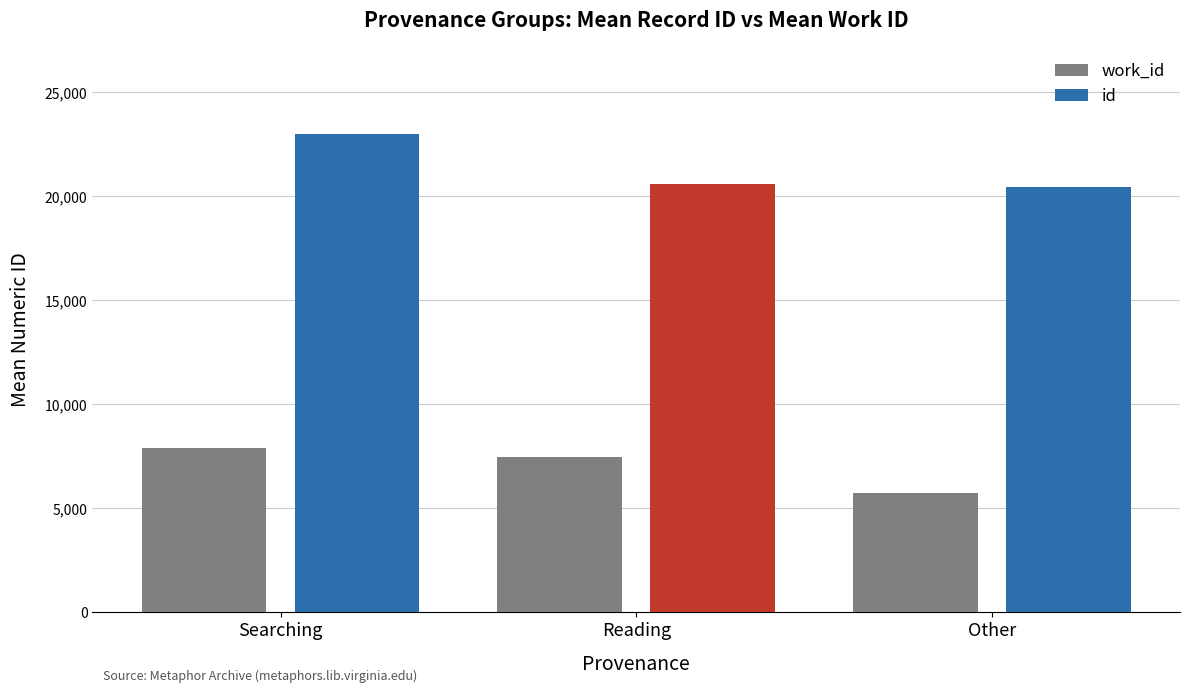

Reading right to left, transcribe all the data shown in this chart.

work_id: Other=5755	Reading=7471	Searching=7912
id: Other=20450	Reading=20605	Searching=23005